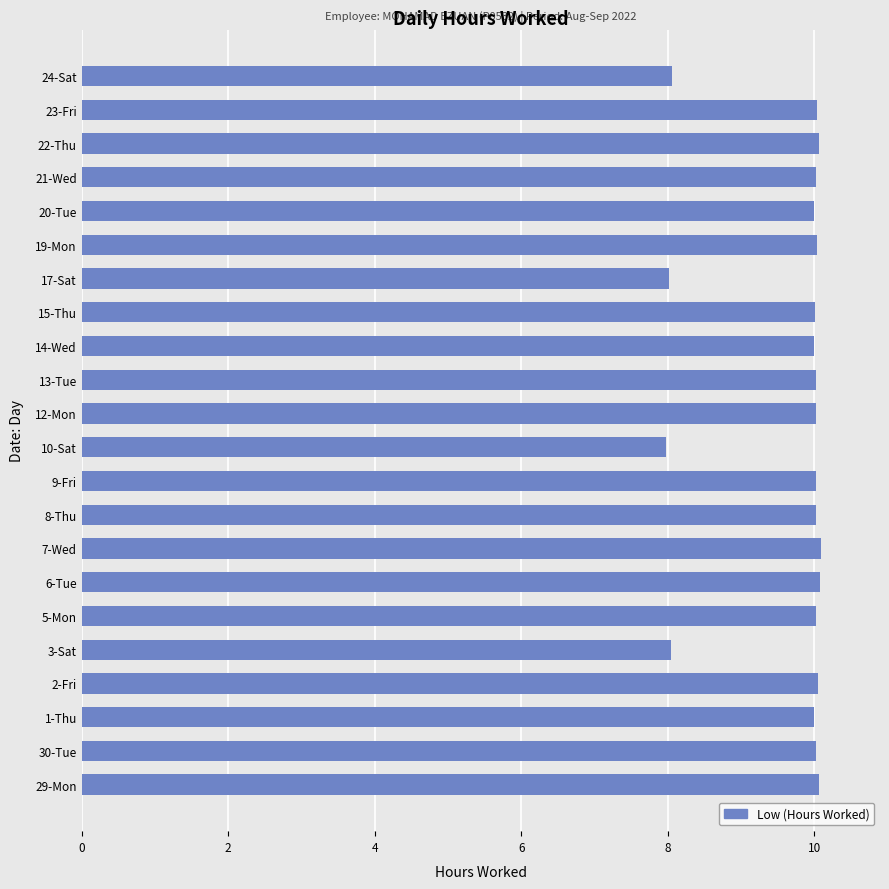

How many bars are there in total?

22